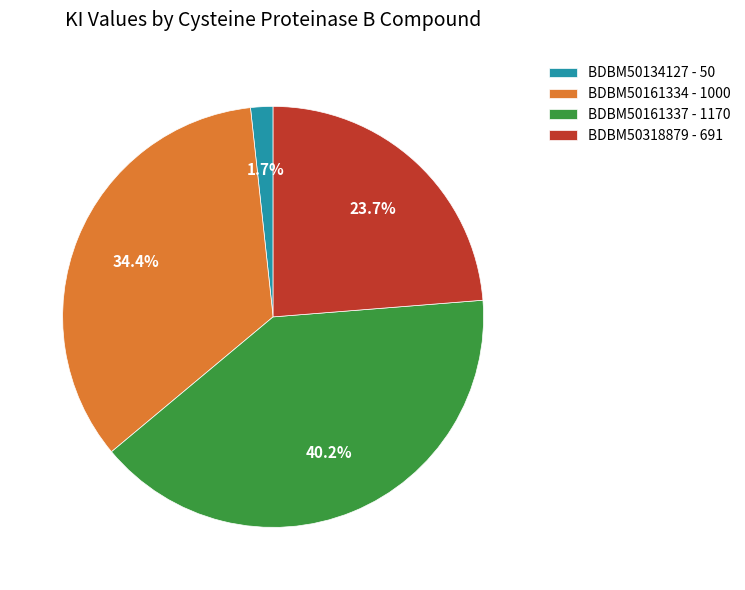

True or false: BDBM50318879 accounts for 11% of the total.

False